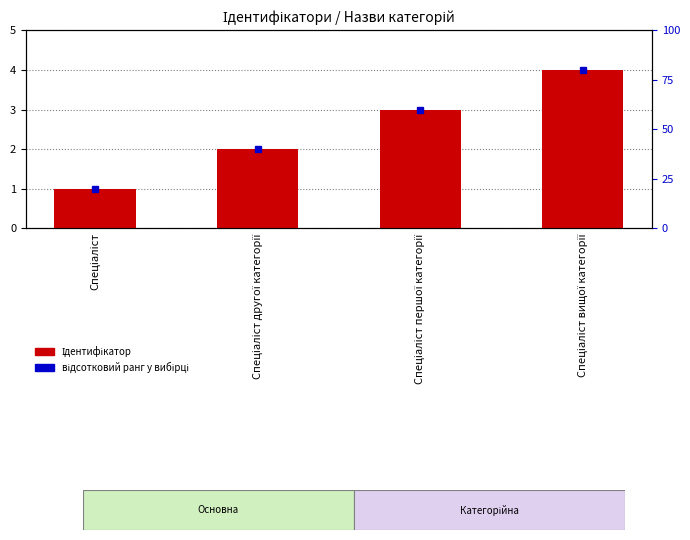

How many groups of bars are there?

4